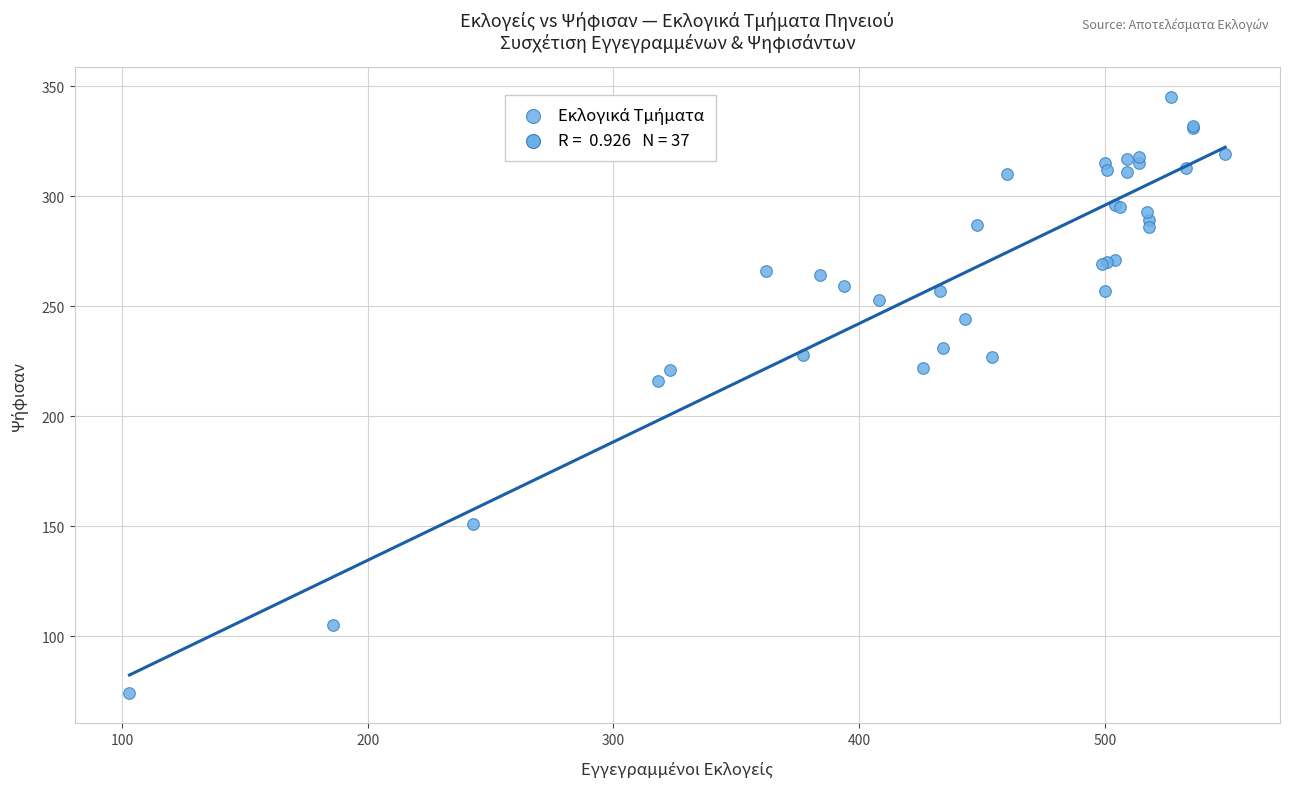

What Y value in the scatter plot is closest to 209?

216